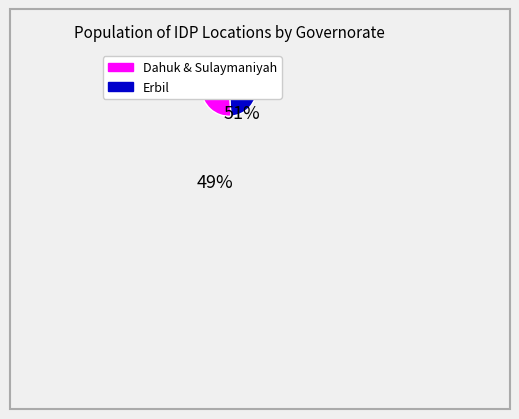

Is there a majority slice in this chart?

Yes